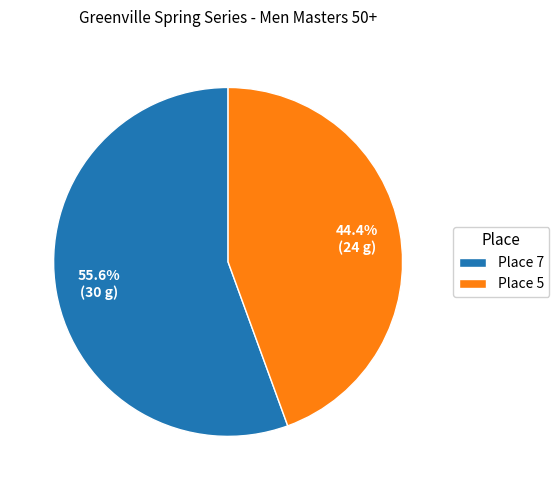

Count the number of slices in the pie.

2